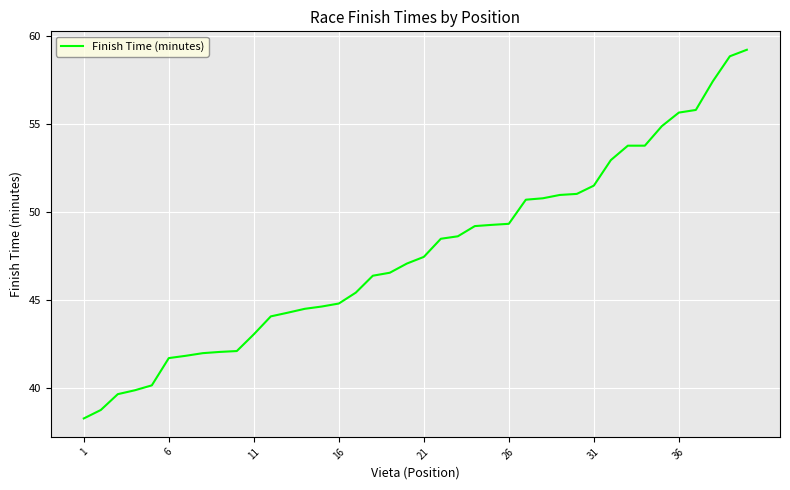

What is the greatest value displayed?

59.2